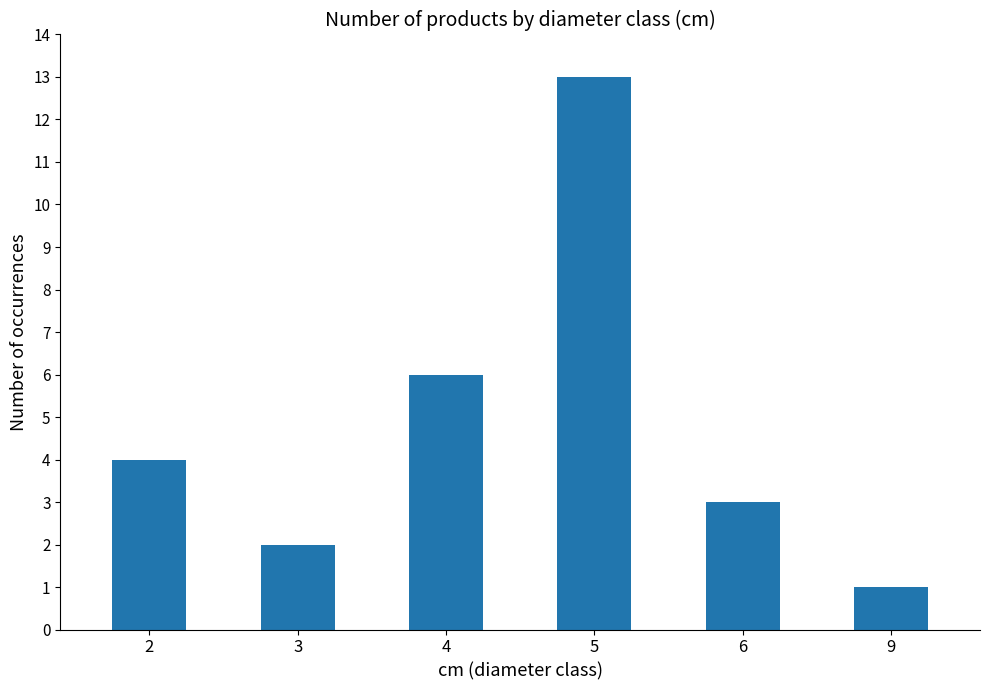

Where is the data nearest to the value 7?

4